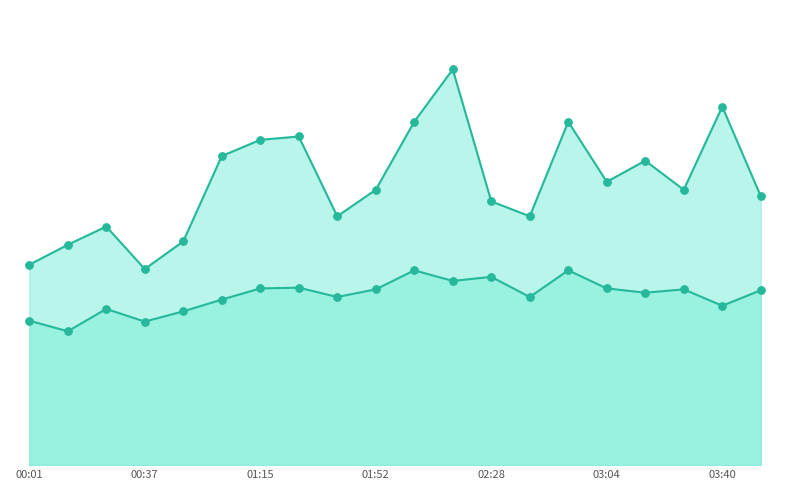

Is the value of SDS_P1 markers at 03:40 greater than the value of SDS_P1 line at 02:28?

Yes